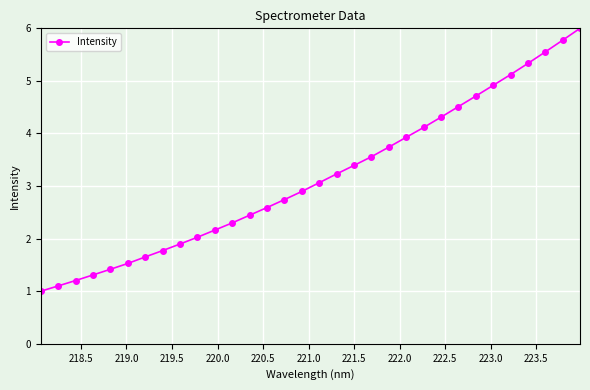

What is the smallest value displayed?

1.0